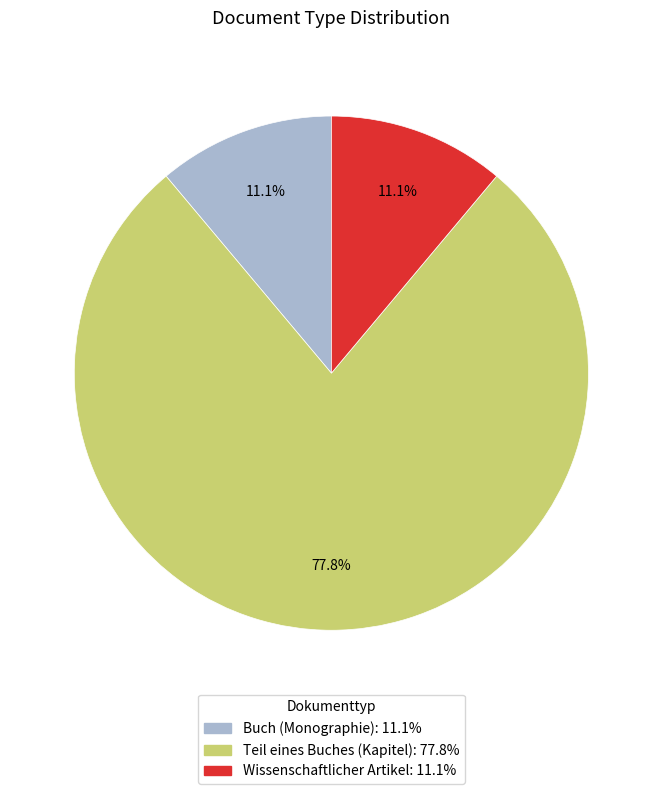

Count the number of slices in the pie.

3